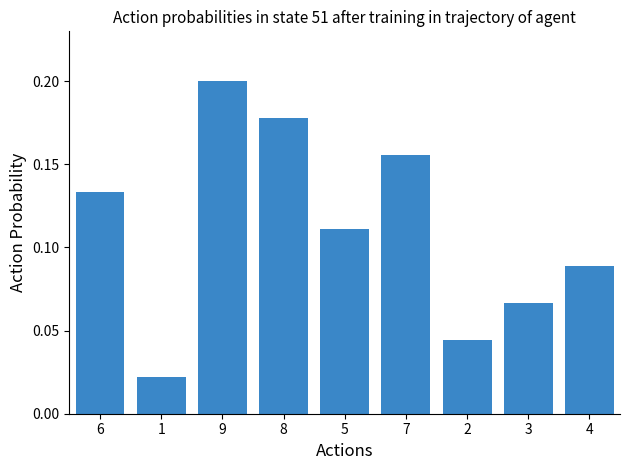

Rank the categories by value from highest to lowest.

9, 8, 7, 6, 5, 4, 3, 2, 1